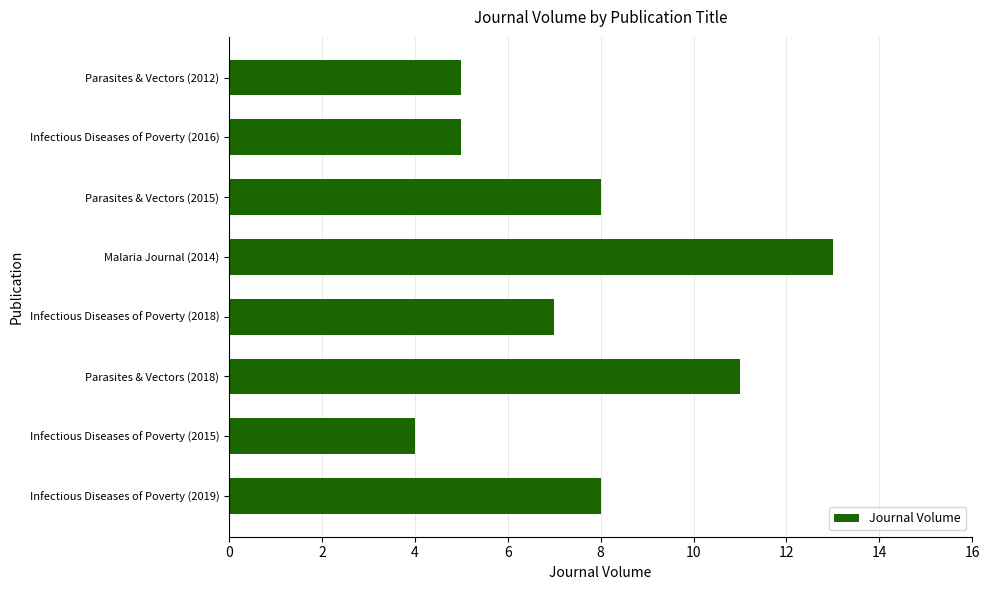

What is the label of the 4th bar from the top?

Malaria Journal (2014)